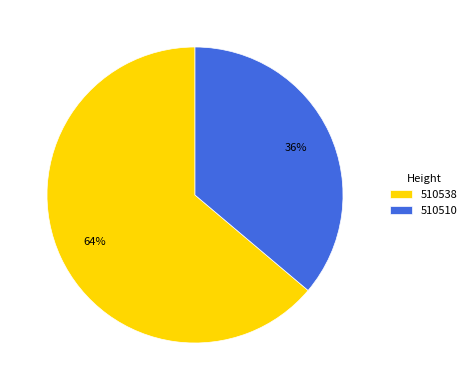

What is the smallest slice in the pie chart?

510510